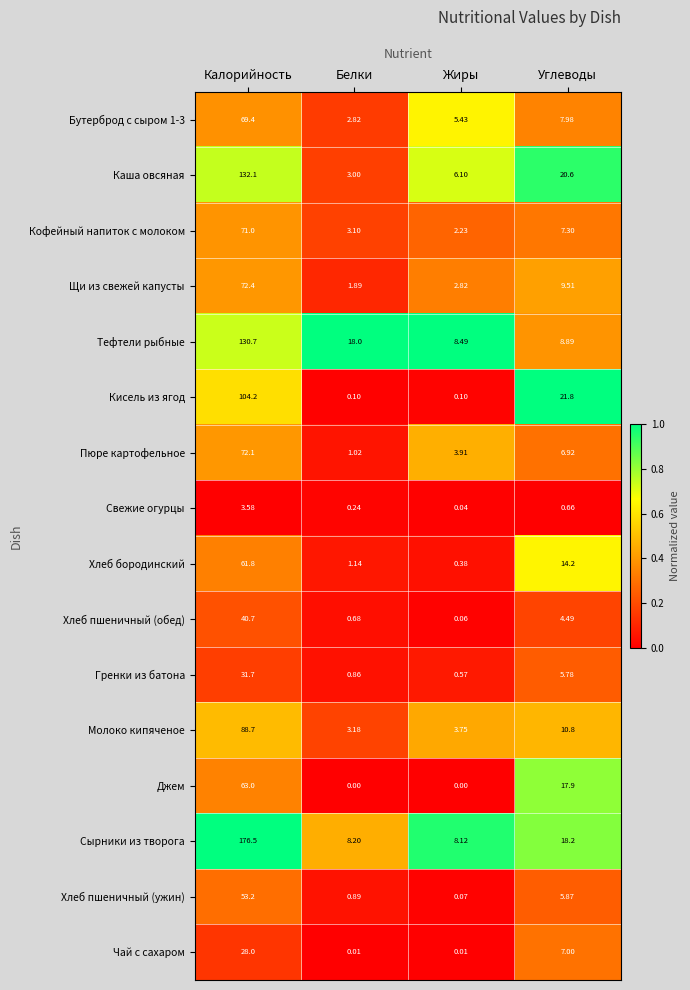

What is the greatest value displayed?

176.5